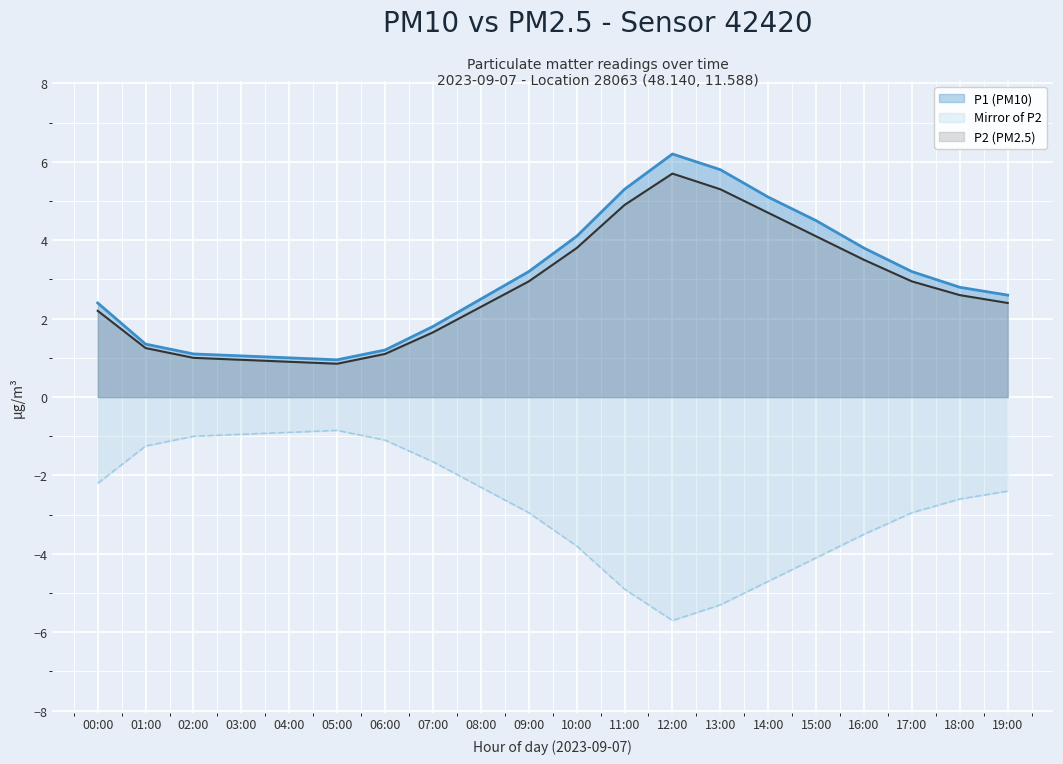

Where is P1 nearest to the value 3?

09:00